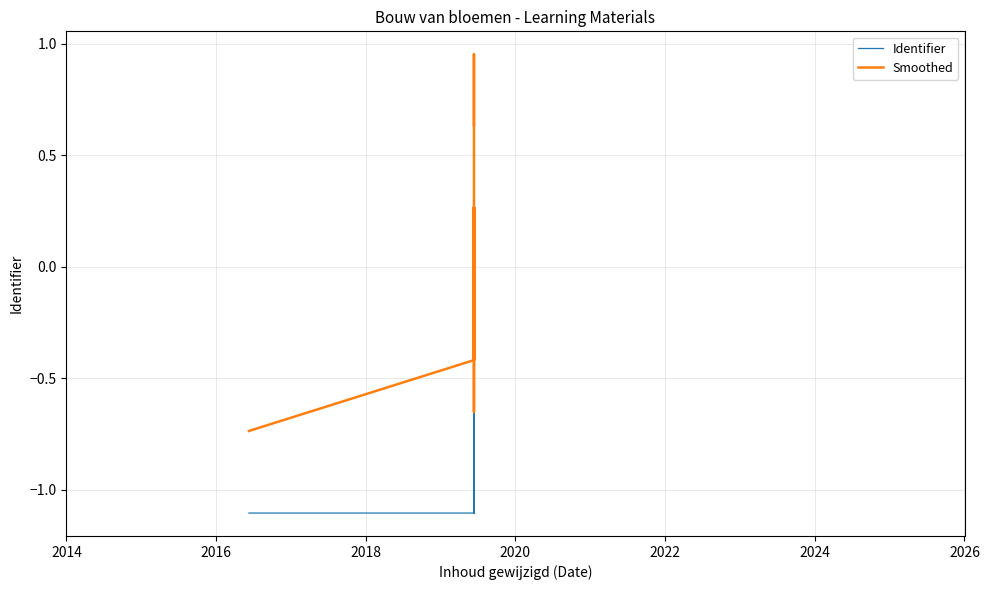

After their last crossing, which series has the higher values: Identifier or Smoothed?

Identifier